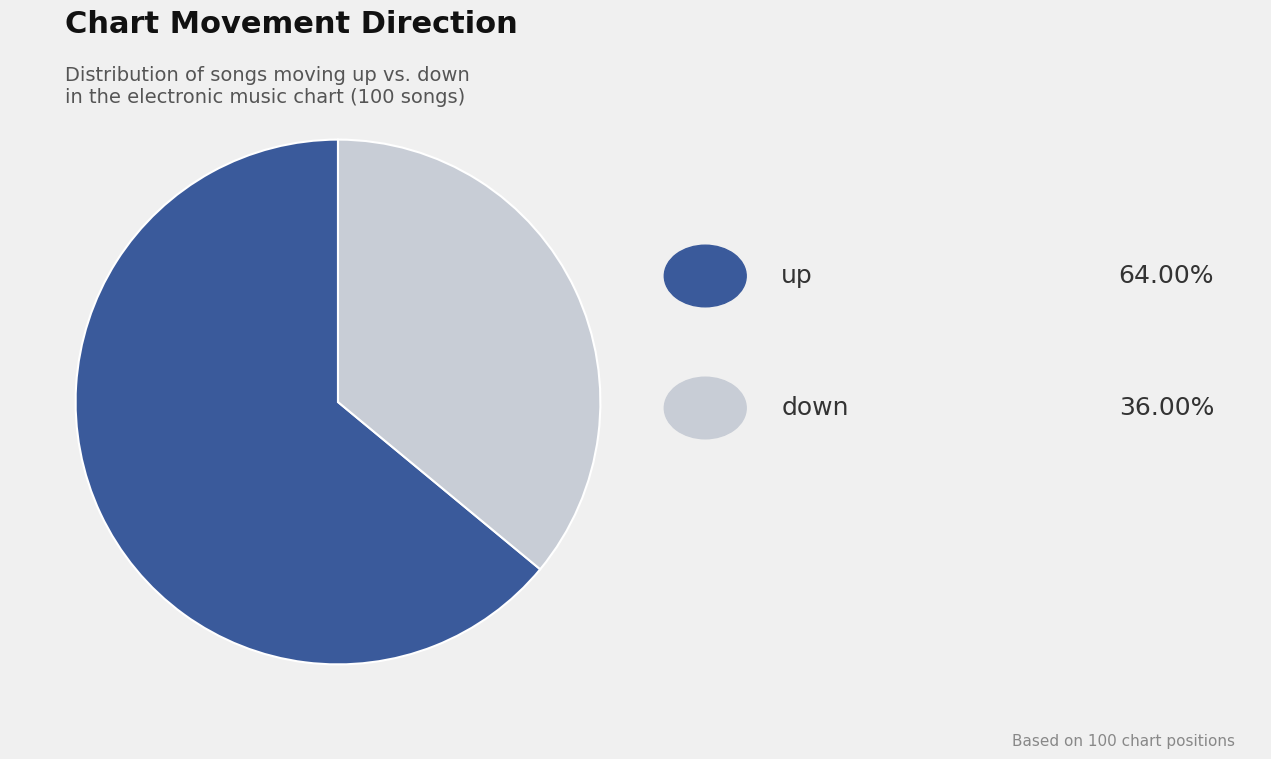

Is there a majority slice in this chart?

Yes